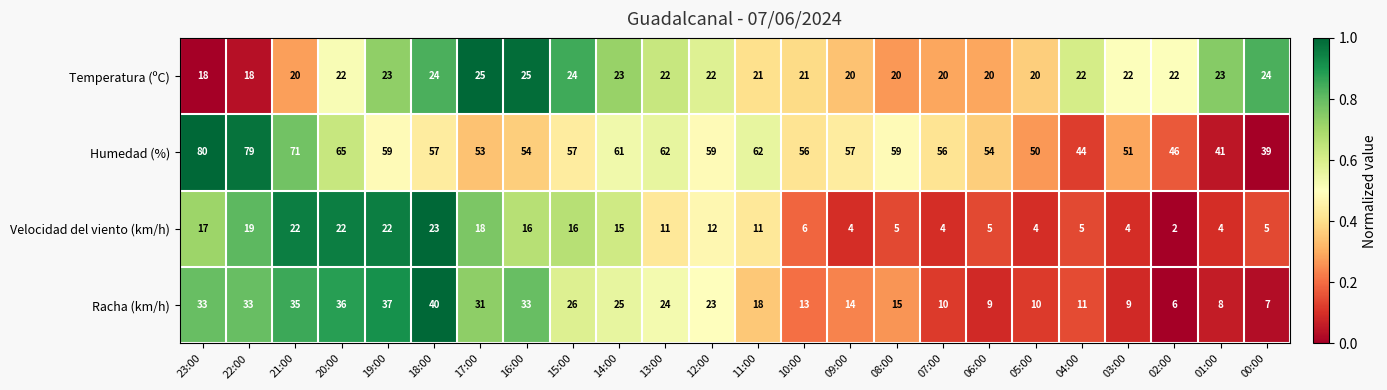

What is the difference between the second highest and minimum values in the Velocidad del viento (km/h) series?

20